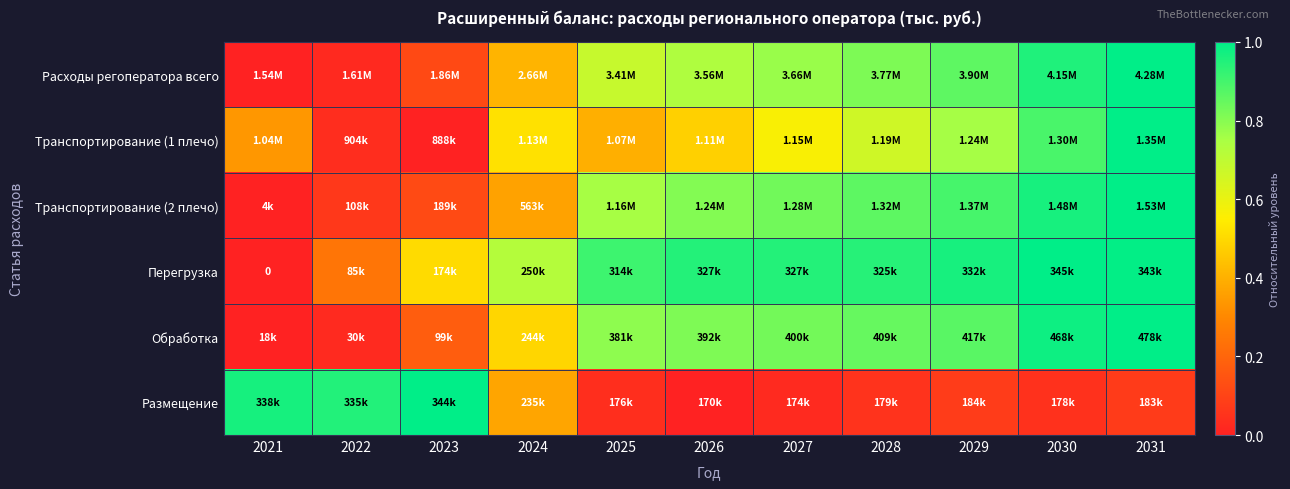

True or false: Транспортирование (2 плечо) has a value of 1.0 at 2031.

True